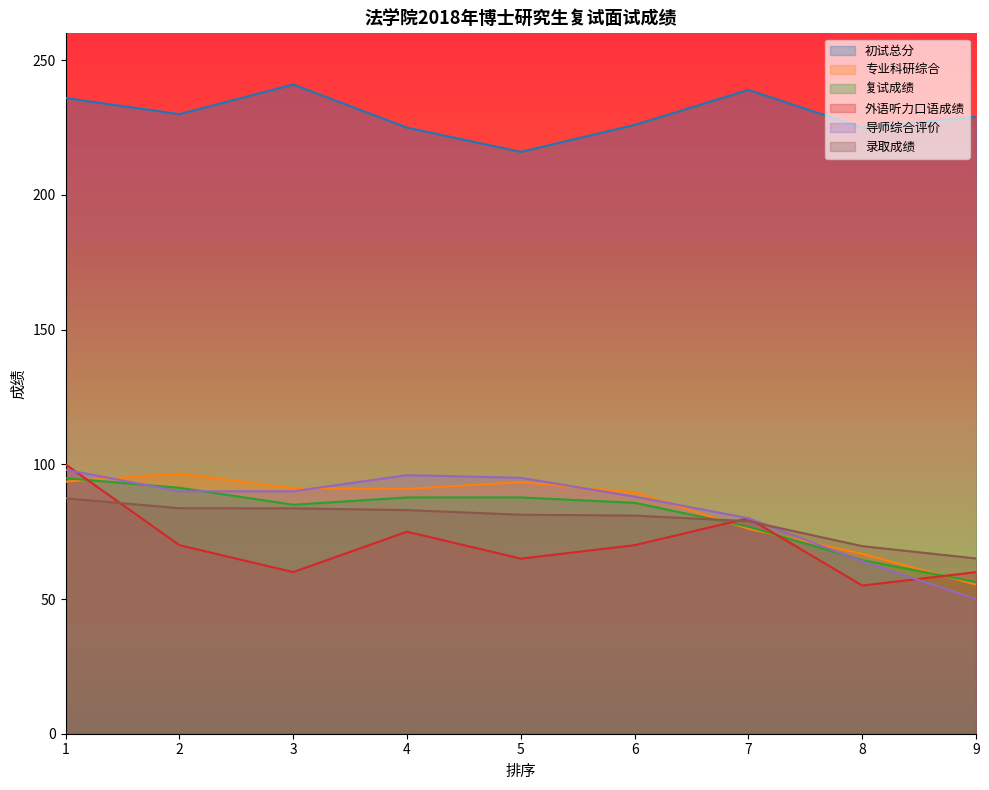

What is the lowest value of the 专业科研综合 series?

55.4